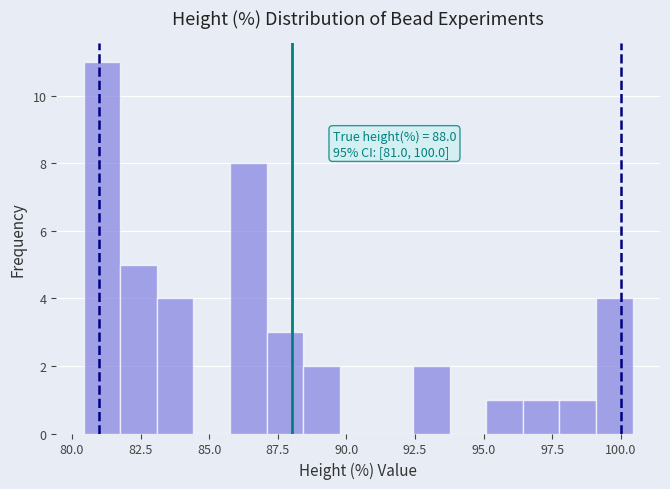

Read against the x-axis, roughly where is the centre of the tallest bar?

81.0